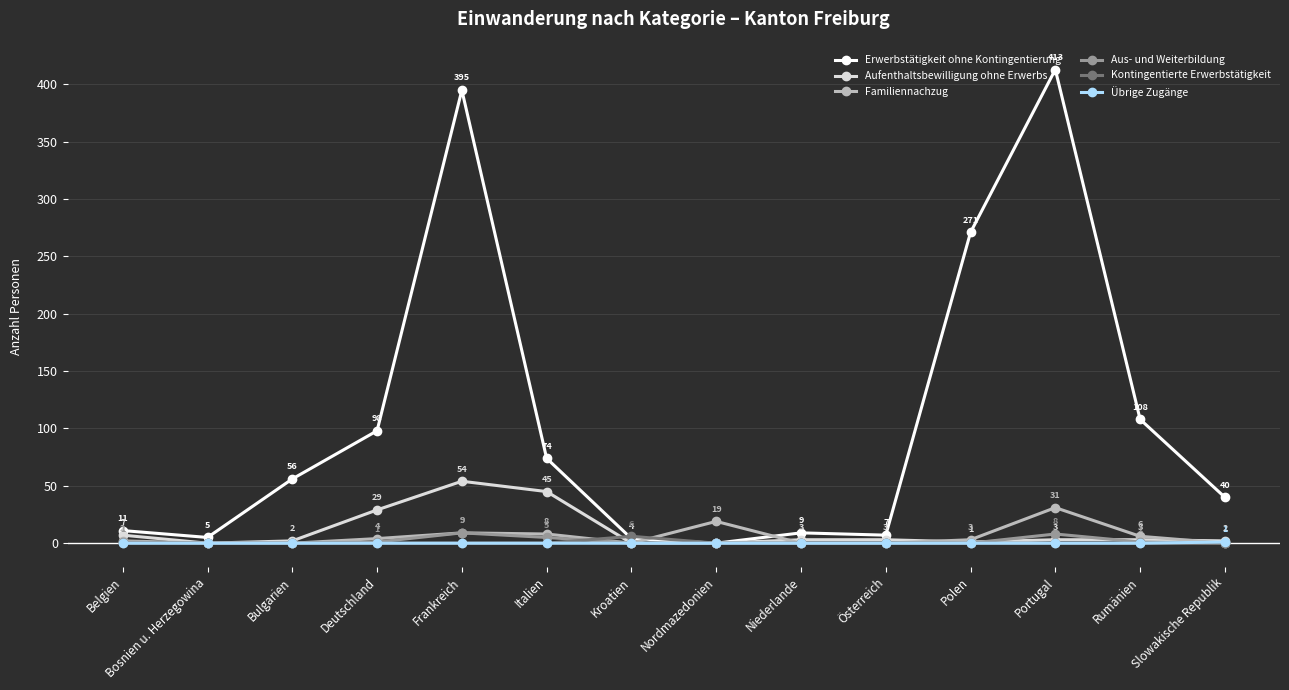

Which series changed the most between Niederlande and Slowakische Republik?

Erwerbstätigkeit ohne Kontingentierung